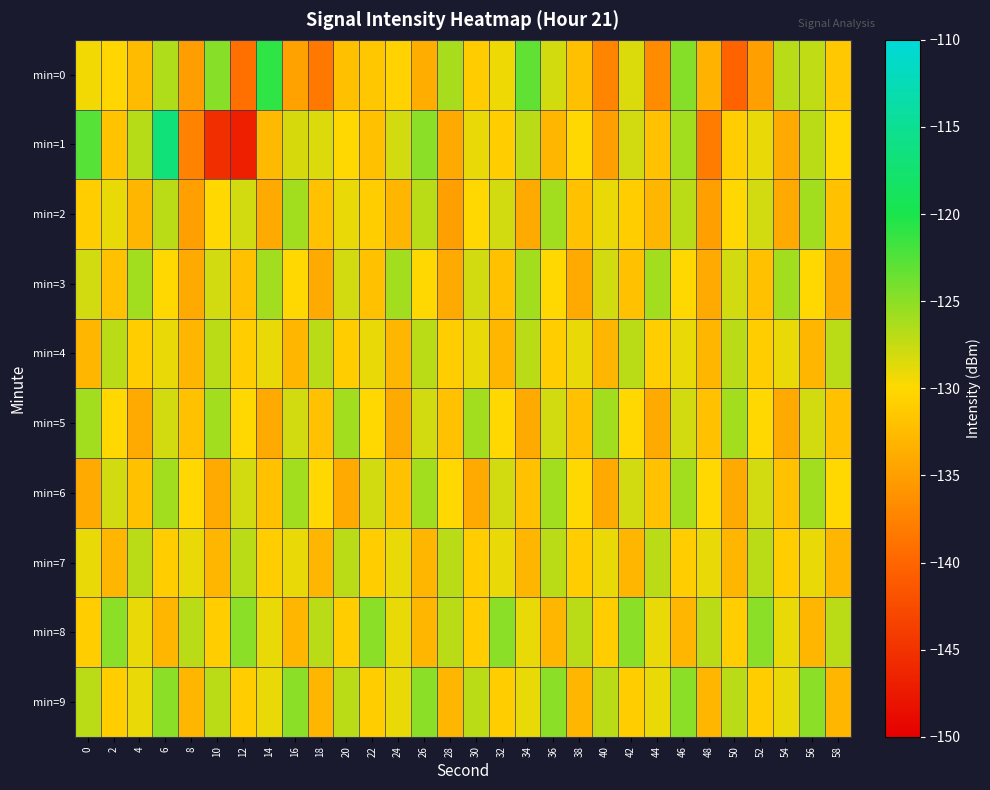

Reading left to right, what are all the values shown in this chart?

min=0: 0=-129.5	2=-130.2	4=-132.6	6=-126.5	8=-135.0	10=-124.8	12=-139.1	14=-120.9	16=-134.7	18=-138.3	20=-132.0	22=-131.5	24=-130.5	26=-133.7	28=-126.2	30=-131.1	32=-129.3	34=-123.1	36=-128.1	38=-132.1	40=-137.2	42=-128.5	44=-136.6	46=-124.7	48=-133.3	50=-140.2	52=-135.0	54=-126.9	56=-127.2	58=-131.4
min=1: 0=-122.7	2=-131.8	4=-126.8	6=-116.9	8=-137.4	10=-145.4	12=-146.9	14=-132.7	16=-128.2	18=-128.6	20=-130.0	22=-132.0	24=-128.0	26=-125.0	28=-134.0	30=-129.0	32=-131.0	34=-127.0	36=-133.0	38=-130.0	40=-135.0	42=-128.0	44=-132.0	46=-126.0	48=-138.0	50=-131.0	52=-129.0	54=-134.0	56=-127.0	58=-130.0
min=2: 0=-131.0	2=-129.0	4=-133.0	6=-127.0	8=-135.0	10=-130.0	12=-128.0	14=-134.0	16=-126.0	18=-132.0	20=-129.0	22=-131.0	24=-133.0	26=-127.0	28=-135.0	30=-130.0	32=-128.0	34=-134.0	36=-126.0	38=-132.0	40=-129.0	42=-131.0	44=-133.0	46=-127.0	48=-135.0	50=-130.0	52=-128.0	54=-134.0	56=-126.0	58=-132.0
min=3: 0=-128.0	2=-132.0	4=-126.0	6=-130.0	8=-134.0	10=-128.0	12=-132.0	14=-126.0	16=-130.0	18=-134.0	20=-128.0	22=-132.0	24=-126.0	26=-130.0	28=-134.0	30=-128.0	32=-132.0	34=-126.0	36=-130.0	38=-134.0	40=-128.0	42=-132.0	44=-126.0	46=-130.0	48=-134.0	50=-128.0	52=-132.0	54=-126.0	56=-130.0	58=-134.0
min=4: 0=-133.0	2=-127.0	4=-131.0	6=-129.0	8=-133.0	10=-127.0	12=-131.0	14=-129.0	16=-133.0	18=-127.0	20=-131.0	22=-129.0	24=-133.0	26=-127.0	28=-131.0	30=-129.0	32=-133.0	34=-127.0	36=-131.0	38=-129.0	40=-133.0	42=-127.0	44=-131.0	46=-129.0	48=-133.0	50=-127.0	52=-131.0	54=-129.0	56=-133.0	58=-127.0
min=5: 0=-126.0	2=-130.0	4=-134.0	6=-128.0	8=-132.0	10=-126.0	12=-130.0	14=-134.0	16=-128.0	18=-132.0	20=-126.0	22=-130.0	24=-134.0	26=-128.0	28=-132.0	30=-126.0	32=-130.0	34=-134.0	36=-128.0	38=-132.0	40=-126.0	42=-130.0	44=-134.0	46=-128.0	48=-132.0	50=-126.0	52=-130.0	54=-134.0	56=-128.0	58=-132.0
min=6: 0=-134.0	2=-128.0	4=-132.0	6=-126.0	8=-130.0	10=-134.0	12=-128.0	14=-132.0	16=-126.0	18=-130.0	20=-134.0	22=-128.0	24=-132.0	26=-126.0	28=-130.0	30=-134.0	32=-128.0	34=-132.0	36=-126.0	38=-130.0	40=-134.0	42=-128.0	44=-132.0	46=-126.0	48=-130.0	50=-134.0	52=-128.0	54=-132.0	56=-126.0	58=-130.0
min=7: 0=-129.0	2=-133.0	4=-127.0	6=-131.0	8=-129.0	10=-133.0	12=-127.0	14=-131.0	16=-129.0	18=-133.0	20=-127.0	22=-131.0	24=-129.0	26=-133.0	28=-127.0	30=-131.0	32=-129.0	34=-133.0	36=-127.0	38=-131.0	40=-129.0	42=-133.0	44=-127.0	46=-131.0	48=-129.0	50=-133.0	52=-127.0	54=-131.0	56=-129.0	58=-133.0
min=8: 0=-131.0	2=-125.0	4=-129.0	6=-133.0	8=-127.0	10=-131.0	12=-125.0	14=-129.0	16=-133.0	18=-127.0	20=-131.0	22=-125.0	24=-129.0	26=-133.0	28=-127.0	30=-131.0	32=-125.0	34=-129.0	36=-133.0	38=-127.0	40=-131.0	42=-125.0	44=-129.0	46=-133.0	48=-127.0	50=-131.0	52=-125.0	54=-129.0	56=-133.0	58=-127.0
min=9: 0=-127.0	2=-131.0	4=-129.0	6=-125.0	8=-133.0	10=-127.0	12=-131.0	14=-129.0	16=-125.0	18=-133.0	20=-127.0	22=-131.0	24=-129.0	26=-125.0	28=-133.0	30=-127.0	32=-131.0	34=-129.0	36=-125.0	38=-133.0	40=-127.0	42=-131.0	44=-129.0	46=-125.0	48=-133.0	50=-127.0	52=-131.0	54=-129.0	56=-125.0	58=-133.0